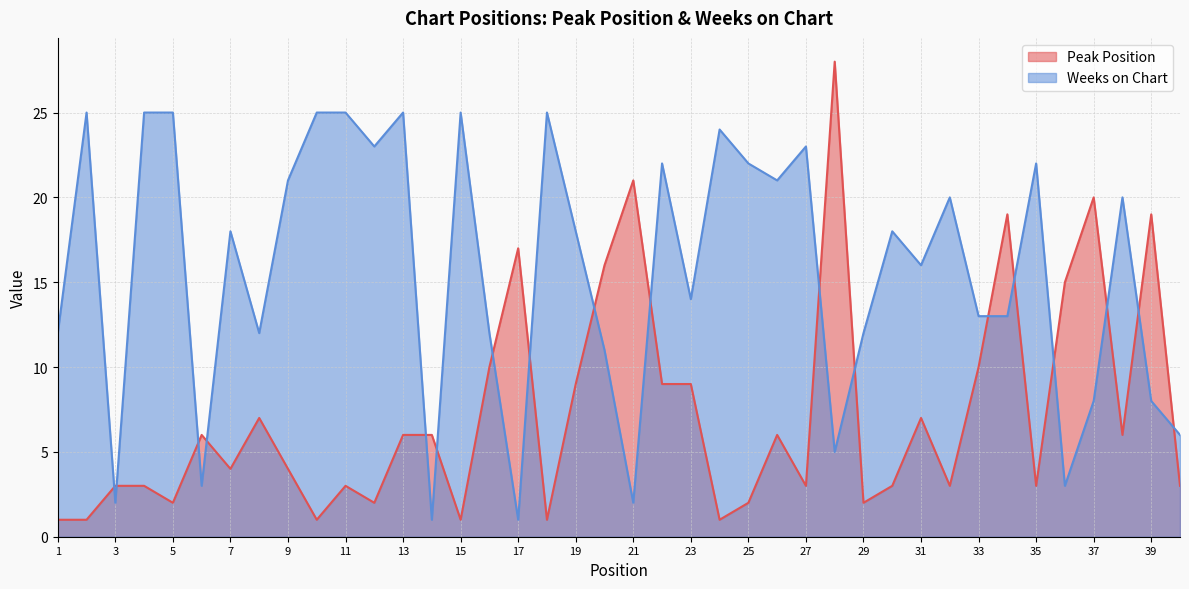

What is the sum of all Weeks on Chart values?

626